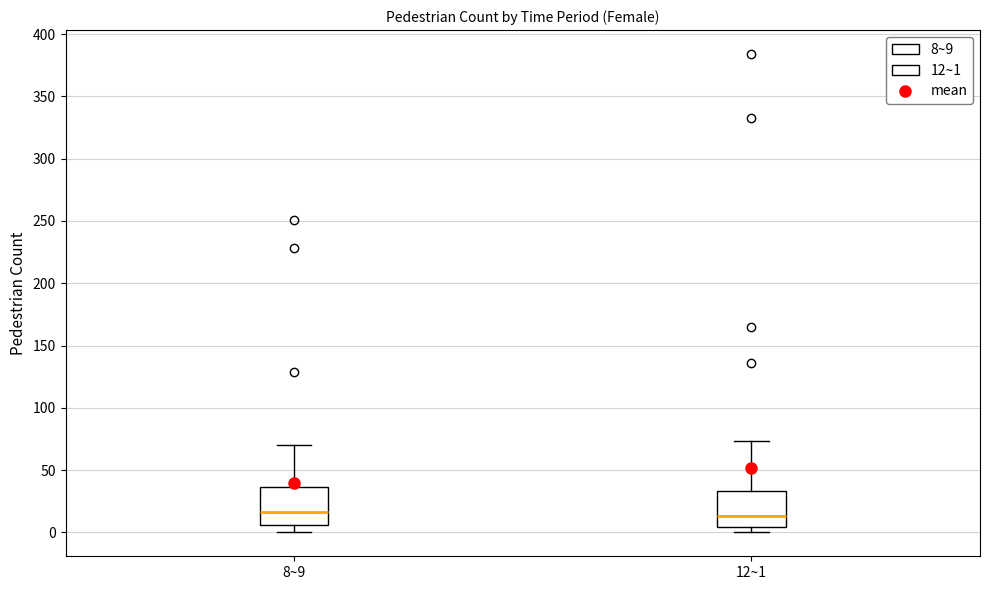

Reading left to right, transcribe this box plot: for each box, give where its median line is, the range the box spans, and where its two whiskers end, as read against the y-axis. The values are not printed on the chart, so give them approximately, as read against the axis.

8~9: median 15, box 5 to 35, whiskers 0 to 70
12~1: median 15, box 5 to 35, whiskers 0 to 75